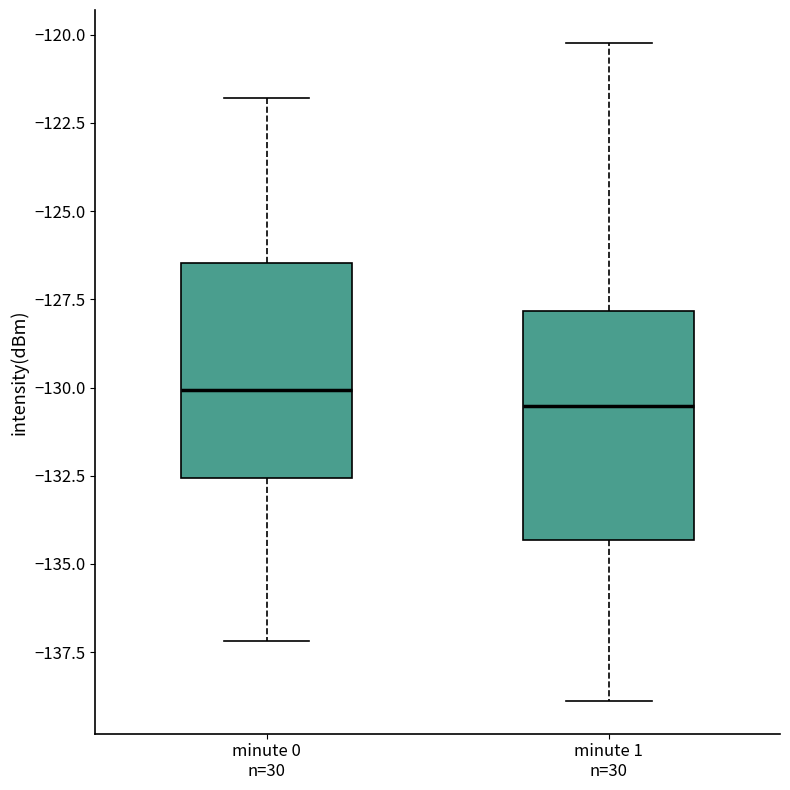

Where is the lower edge of the box for minute 0 n=30 on the y-axis? The values are not printed on the chart, so give them approximately, as read against the axis.

-132.5